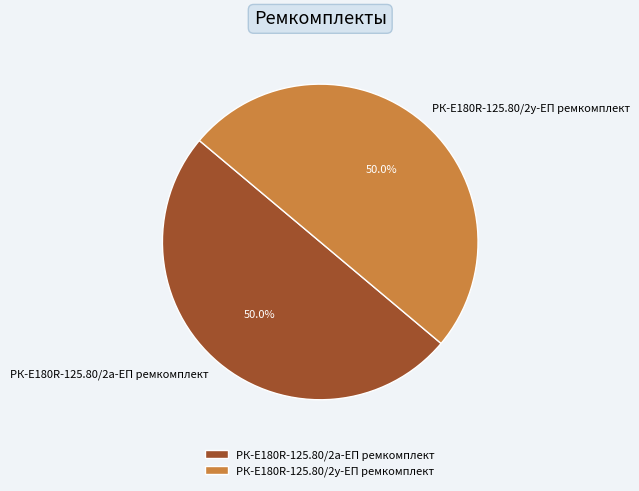

Is the sum of РК-E180R-125.80/2а-ЕП ремкомплект and РК-E180R-125.80/2у-ЕП ремкомплект greater than half?

Yes